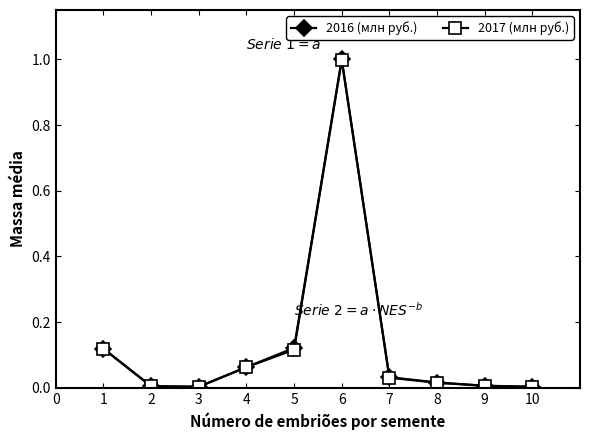

The value of 2017 (млн руб.) at 2 is 0.0. True or false?

True